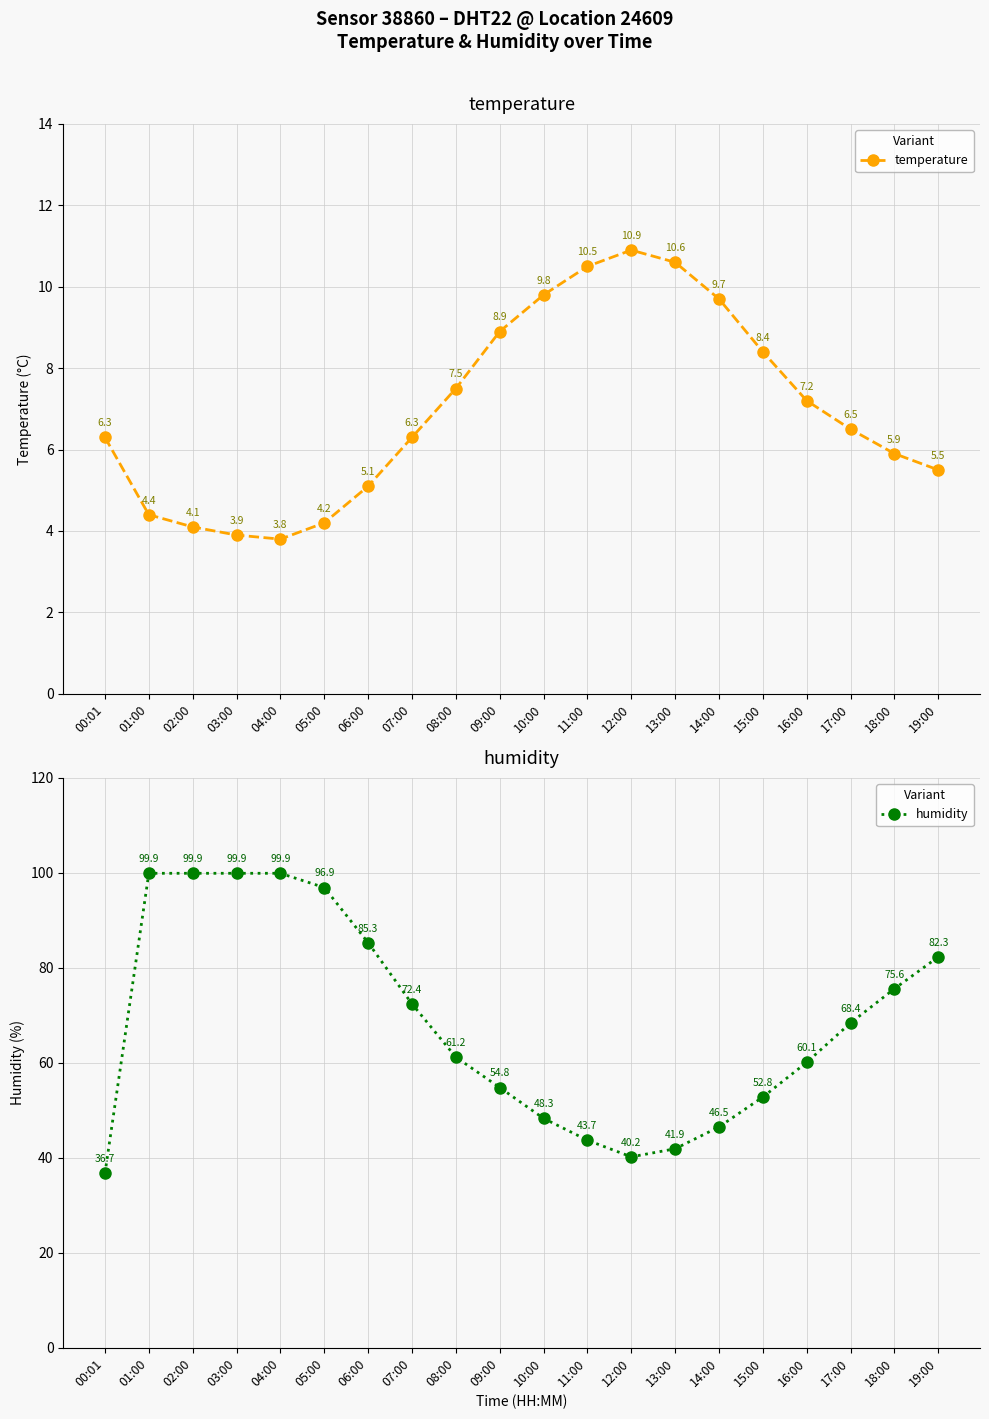

What is the difference between the second highest and second lowest values in the temperature series?

6.7